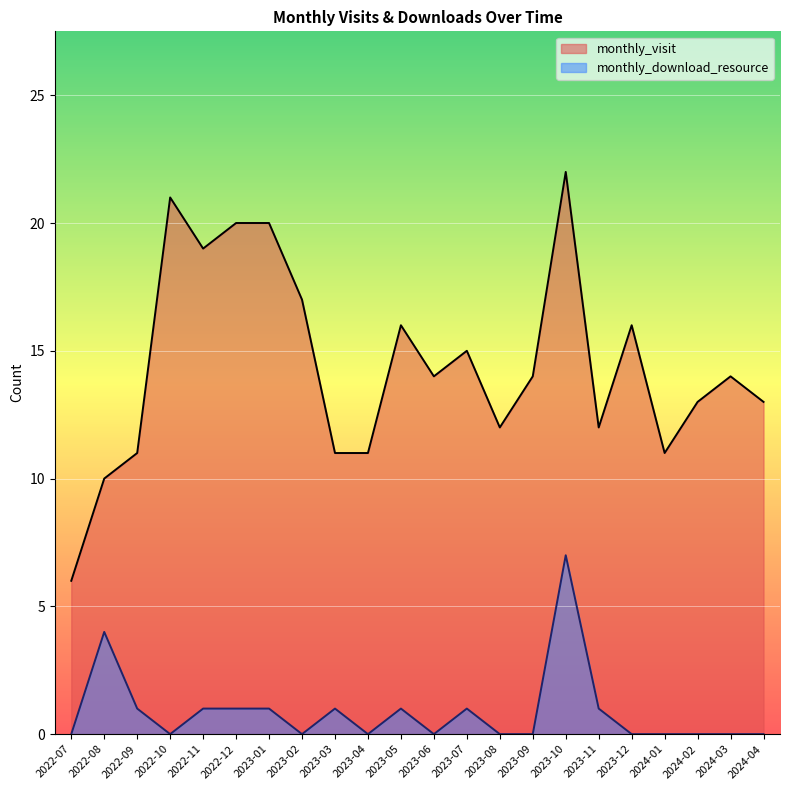

Reading left to right, what are all the values shown in this chart?

monthly_visit: 6	10	11	21	19	20	20	17	11	11	16	14	15	12	14	22	12	16	11	13	14	13
monthly_download_resource: 0	4	1	0	1	1	1	0	1	0	1	0	1	0	0	7	1	0	0	0	0	0